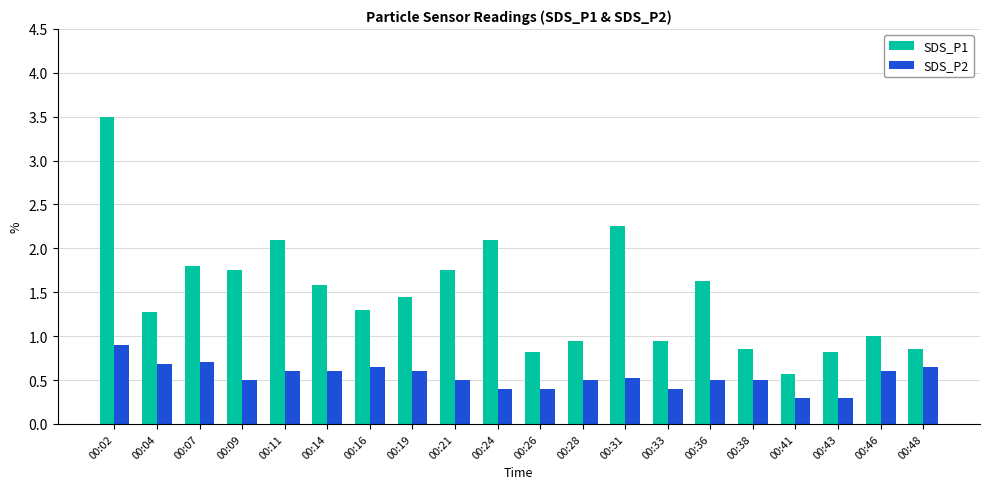

Rank the series at 00:41 from lowest to highest value.

SDS_P2, SDS_P1